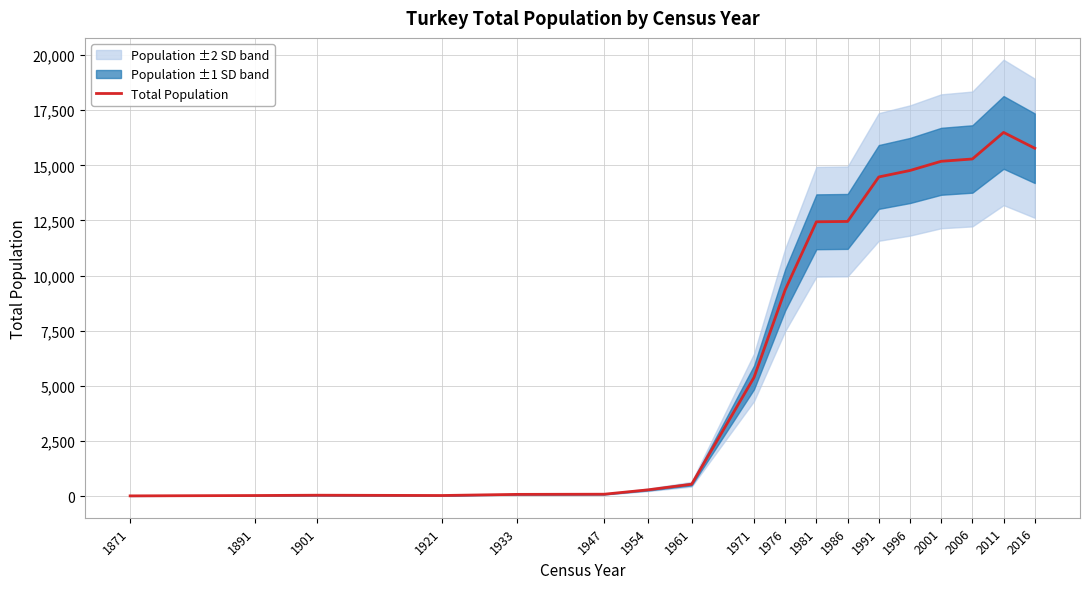

List the labels in order of value, largest first.

2011, 2016, 2006, 2001, 1996, 1991, 1986, 1981, 1976, 1971, 1961, 1954, 1947, 1933, 1901, 1921, 1891, 1871